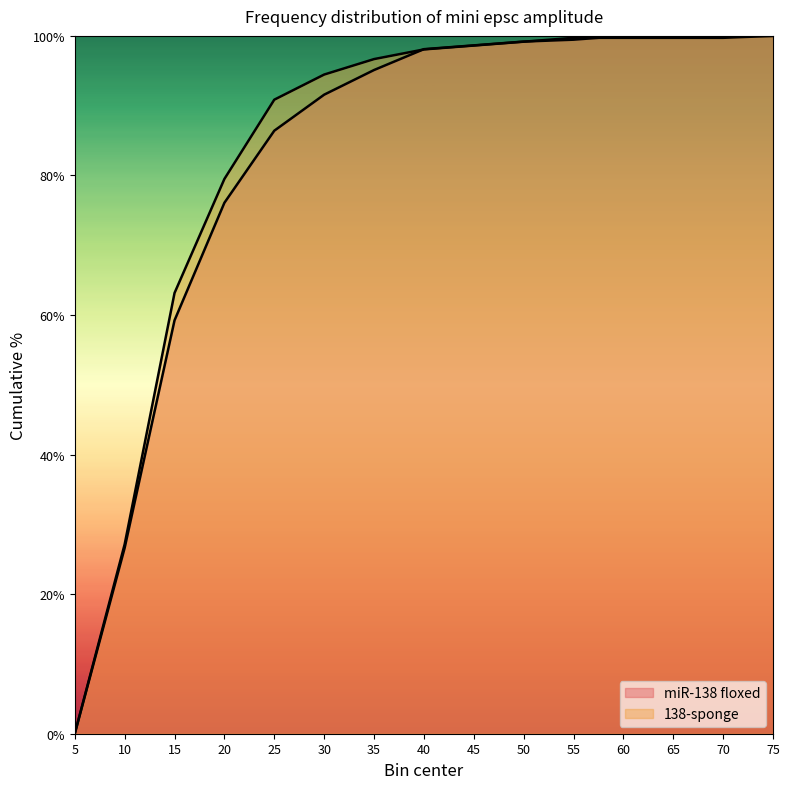

Between 5 and 15, which series saw the biggest shift?

138-sponge